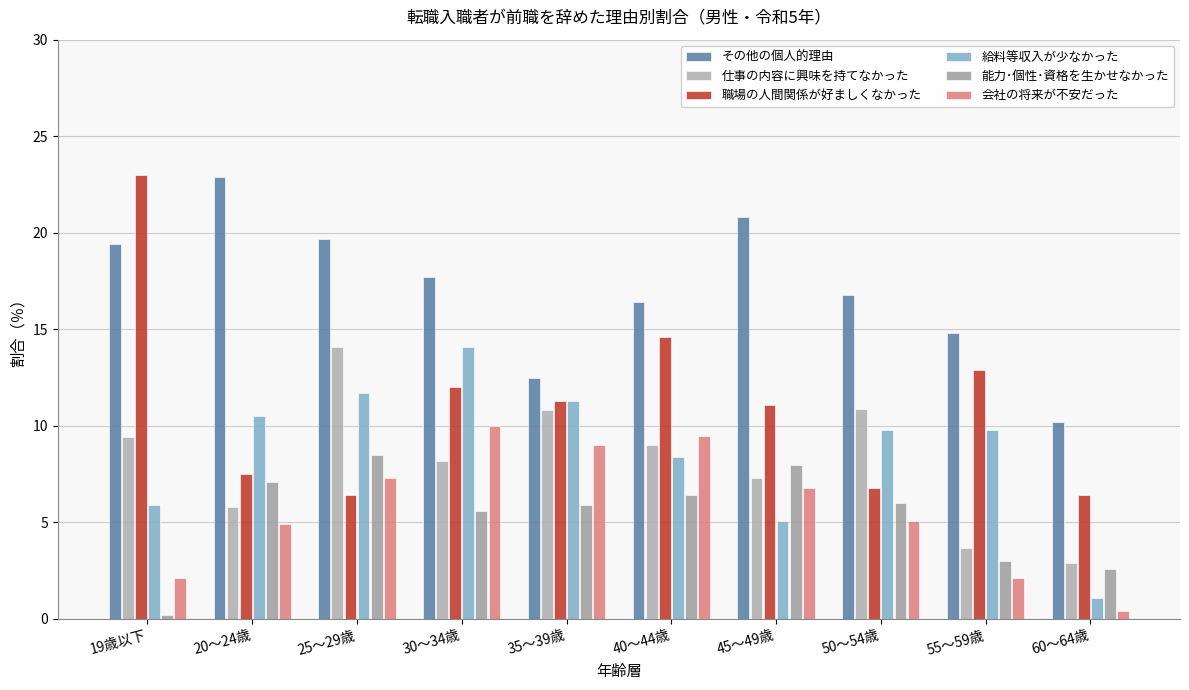

The value of その他の個人的理由 at 19歳以下 is 26.3. True or false?

False